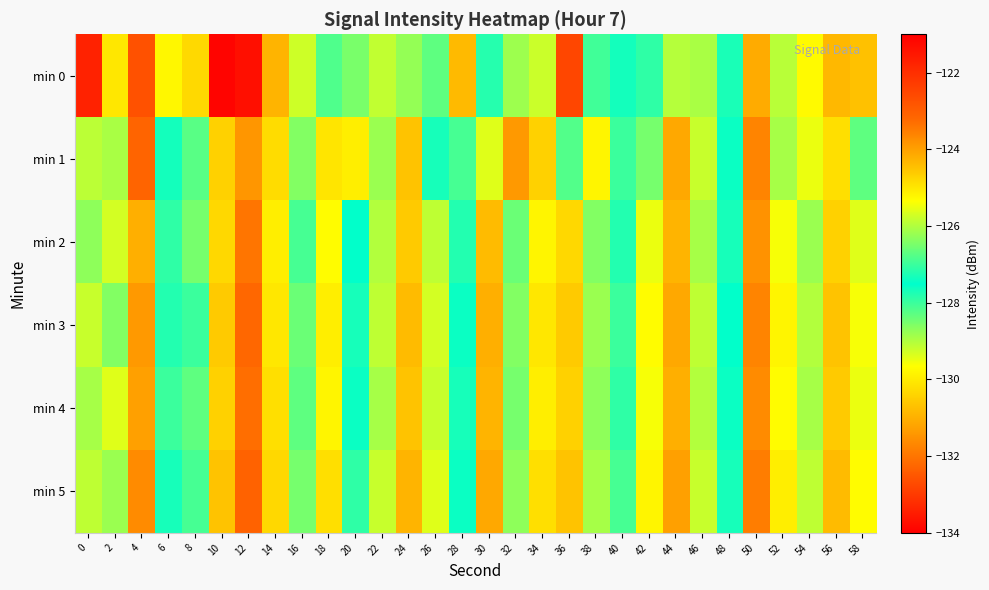

Which category has the highest value across all series?

12